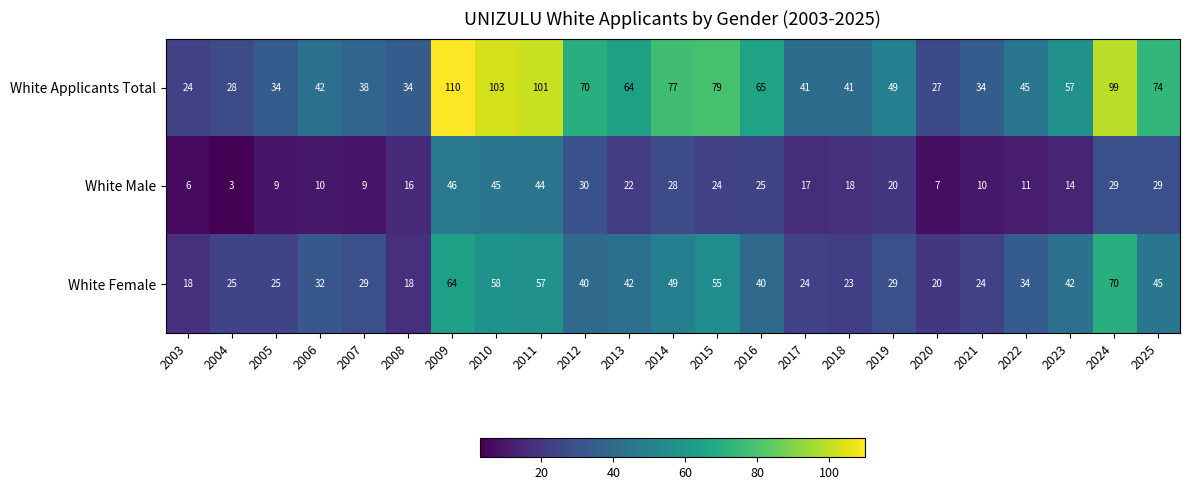

Between 2005 and 2016, which series saw the biggest shift?

White Applicants Total